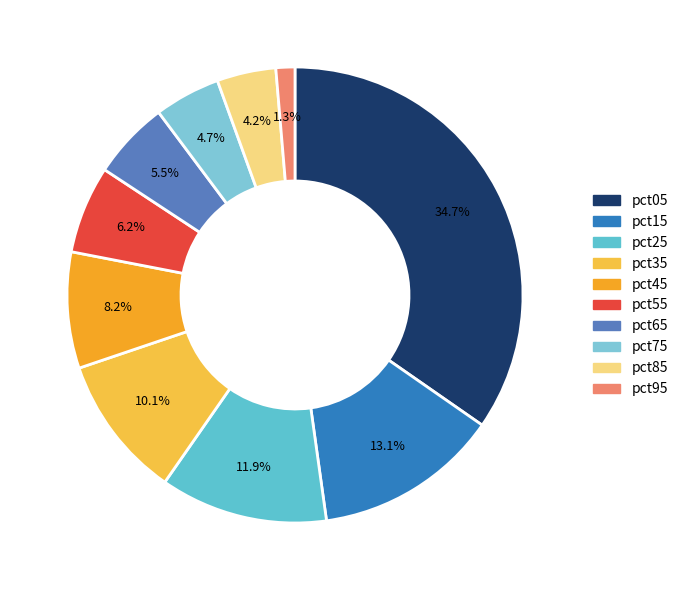

What is the smallest slice in the pie chart?

pct95